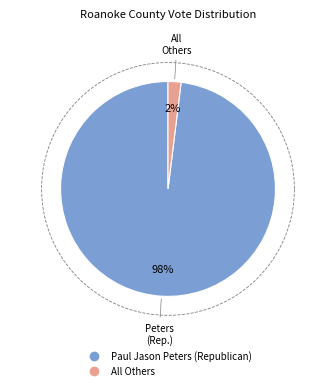

What is the change in value from Paul Jason Peters (Republican) to All Others?

-4189